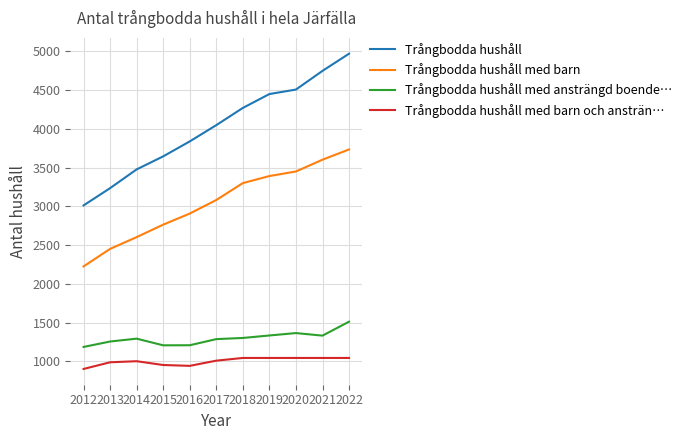

Which series changed the most between 2014 and 2019?

Trångbodda hushåll